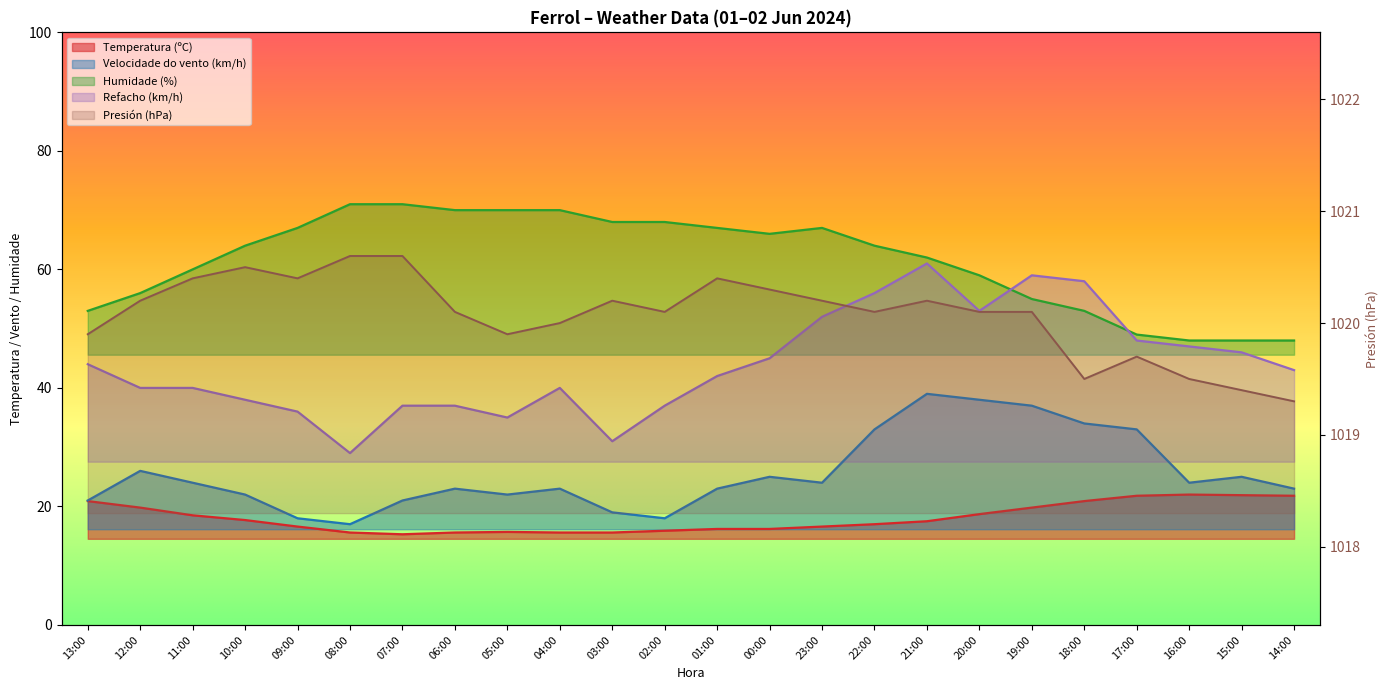

What is the average value of the Humidade (%) series?

61.4